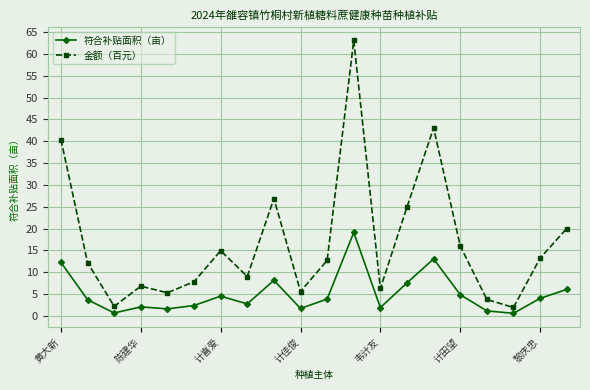

Which series has the largest total across all categories?

金额（百元）